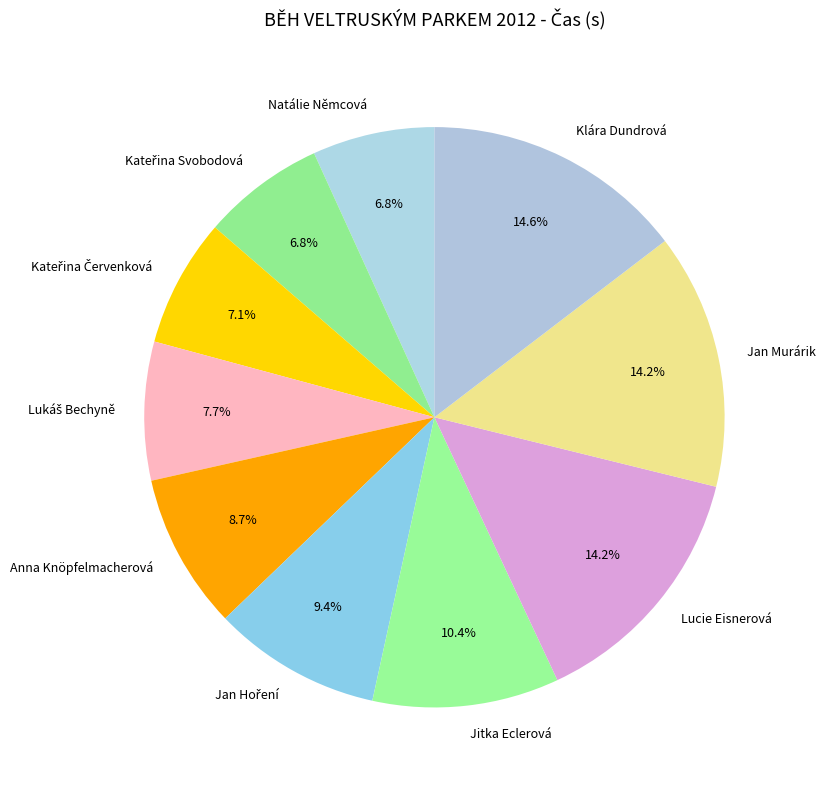

To the nearest percent, what is the difference between the largest and smallest slice percentages?

8%